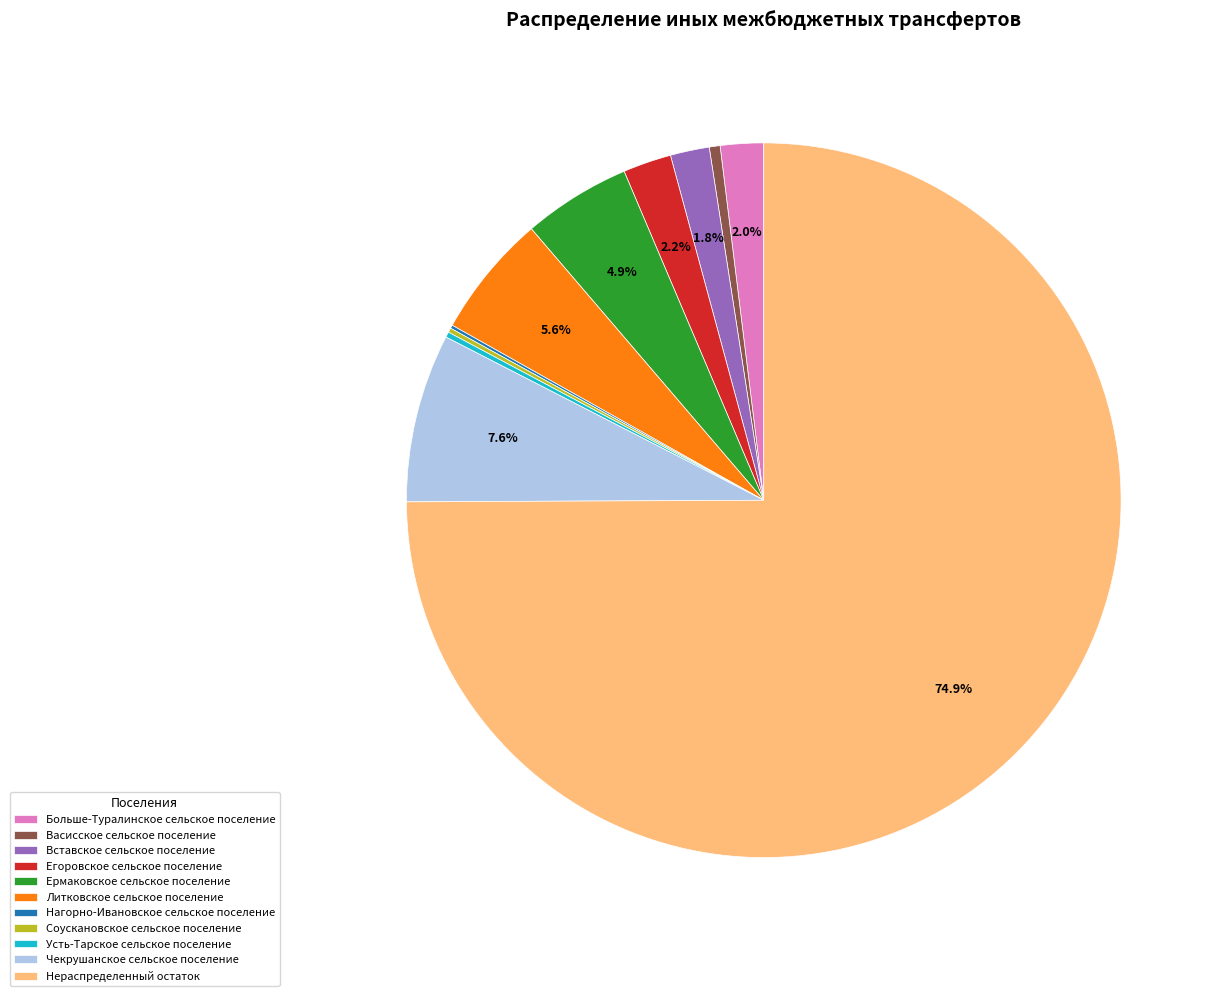

To the nearest percent, what is the difference between the Литковское сельское поселение and Ермаковское сельское поселение slice percentages?

1%